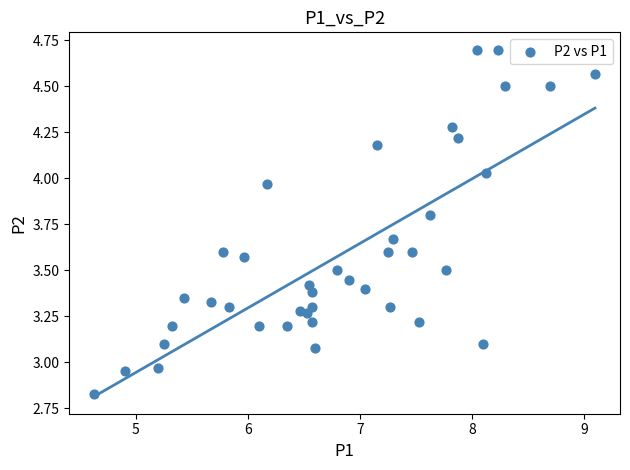

What is the range of X values (max minus min)?

4.5